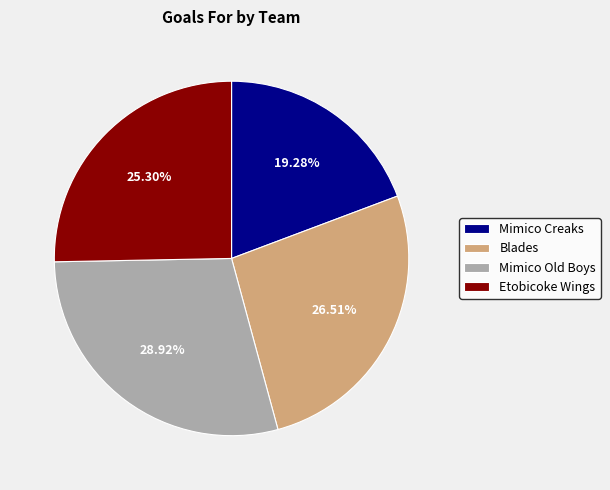

What portion of the pie excludes Mimico Creaks?

80.7%